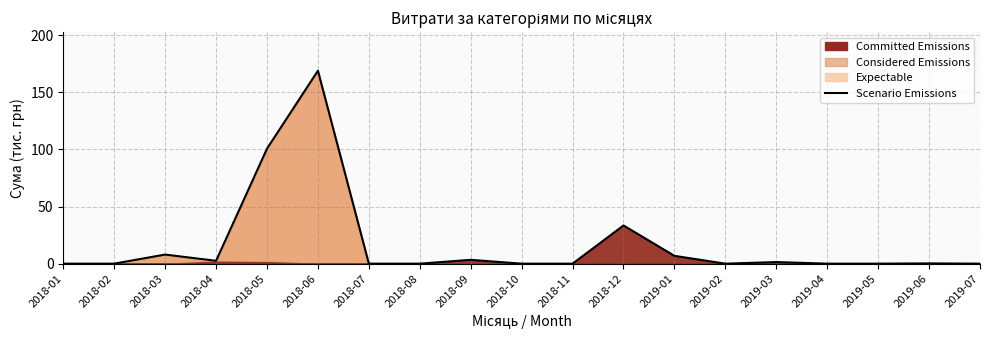

How many lines are shown in the chart?

1